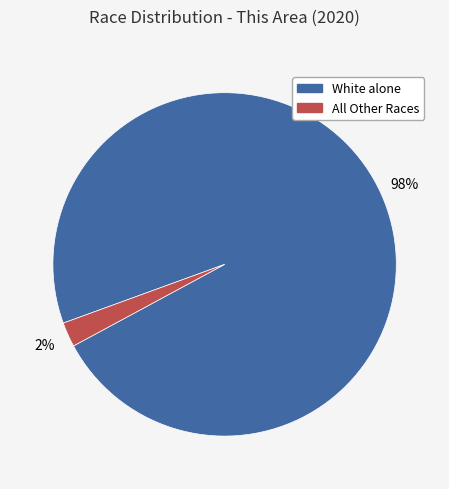

To the nearest percent, what percentage of the pie is White alone?

98%